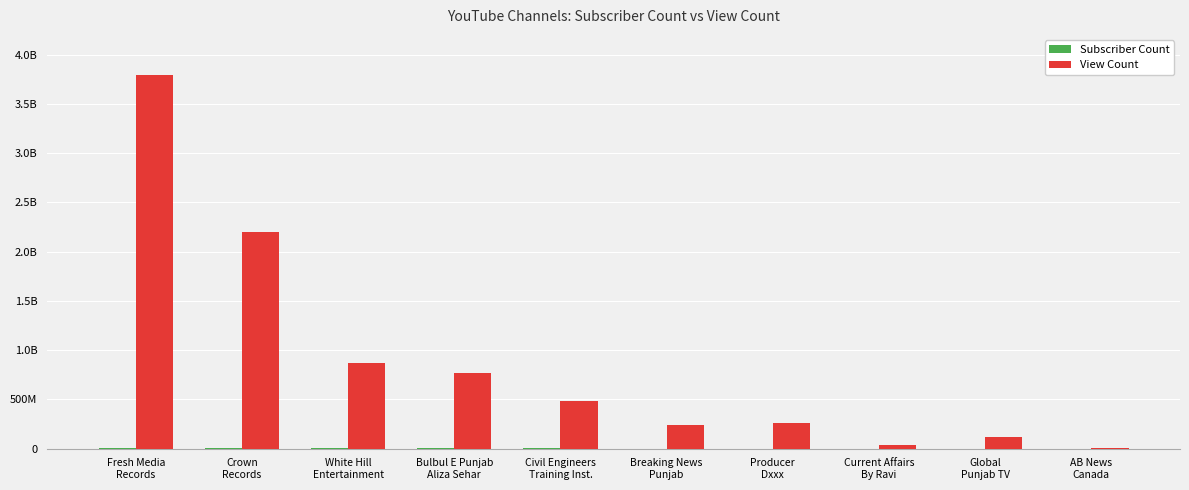

Does the chart contain stacked bars?

No